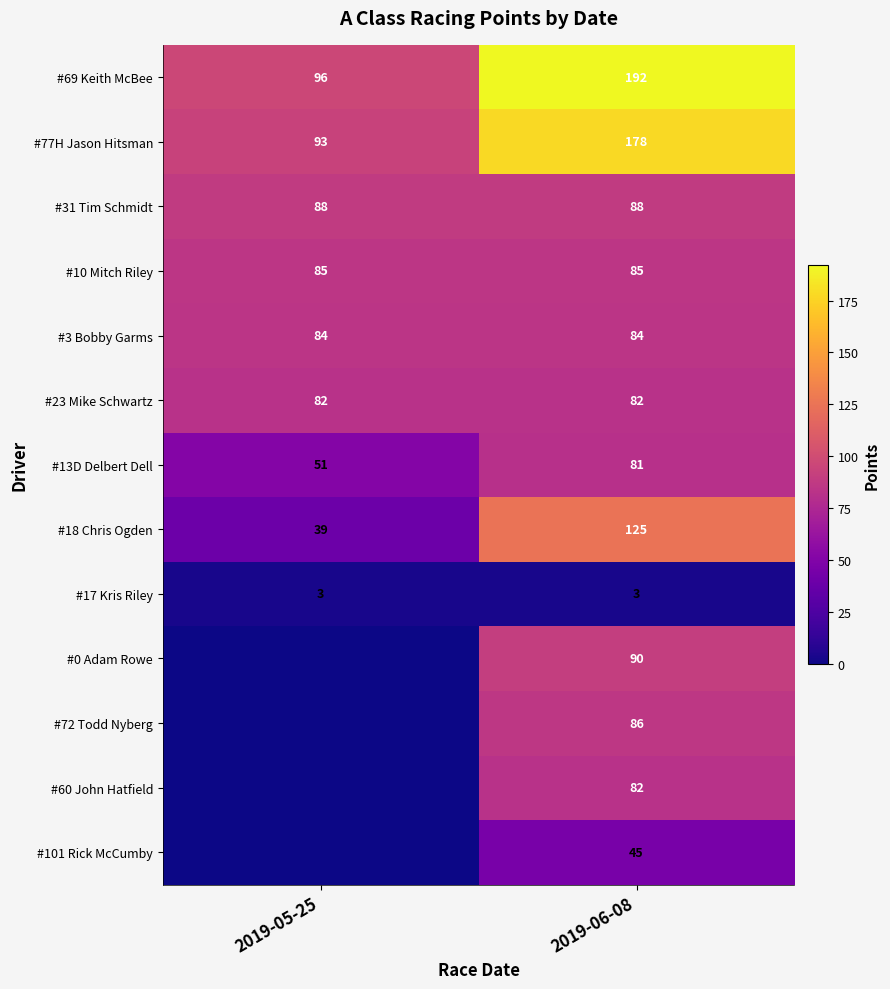

The #3 Bobby Garms series shows 52 at 2019-06-08. True or false?

False